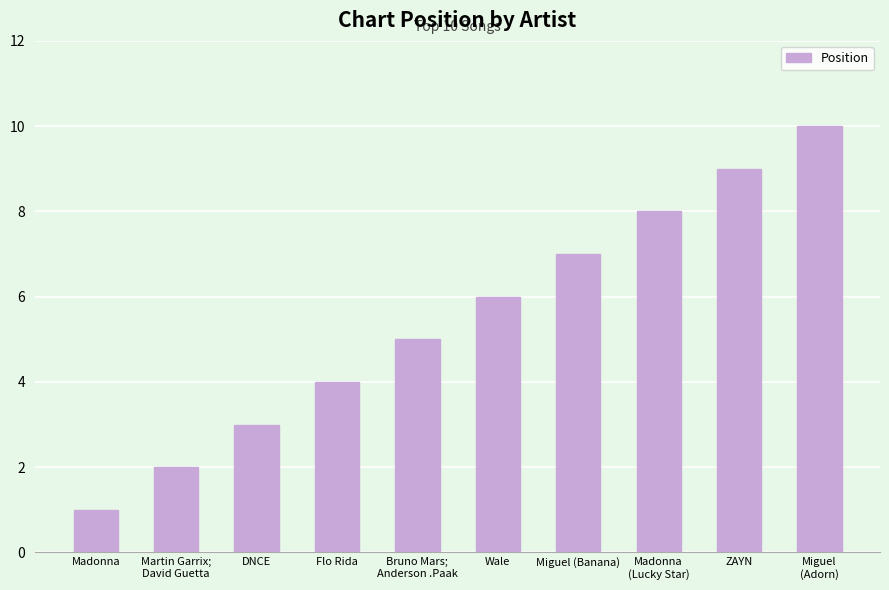

Are the bars horizontal?

No